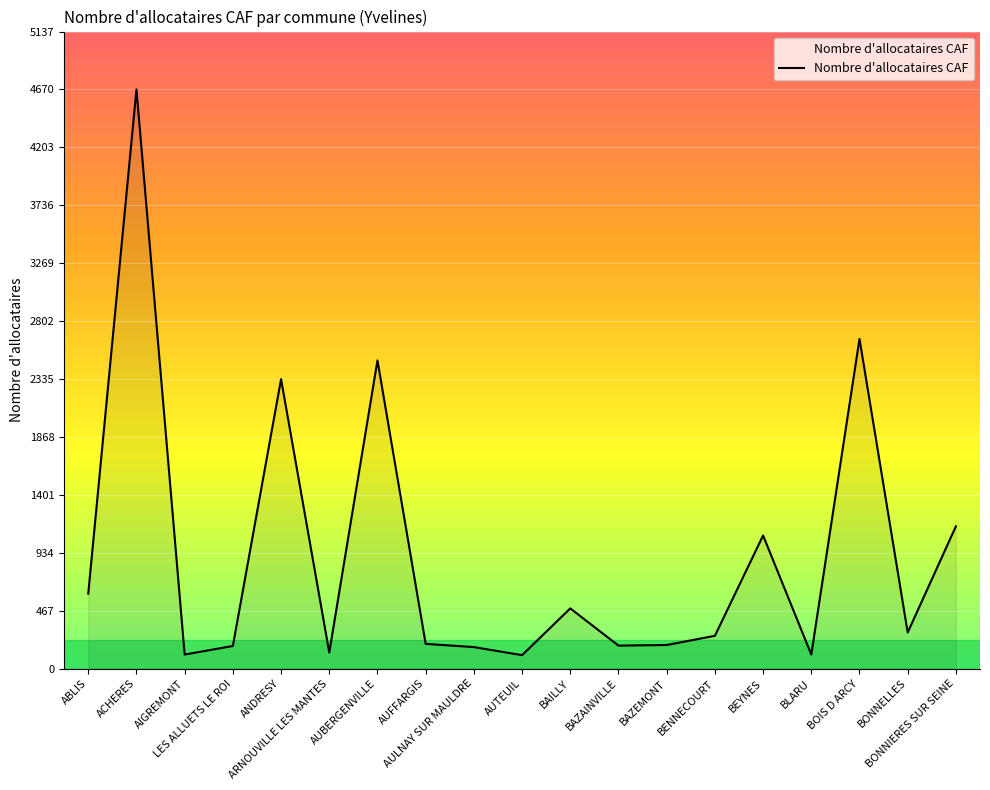

What is the smallest value displayed?

108